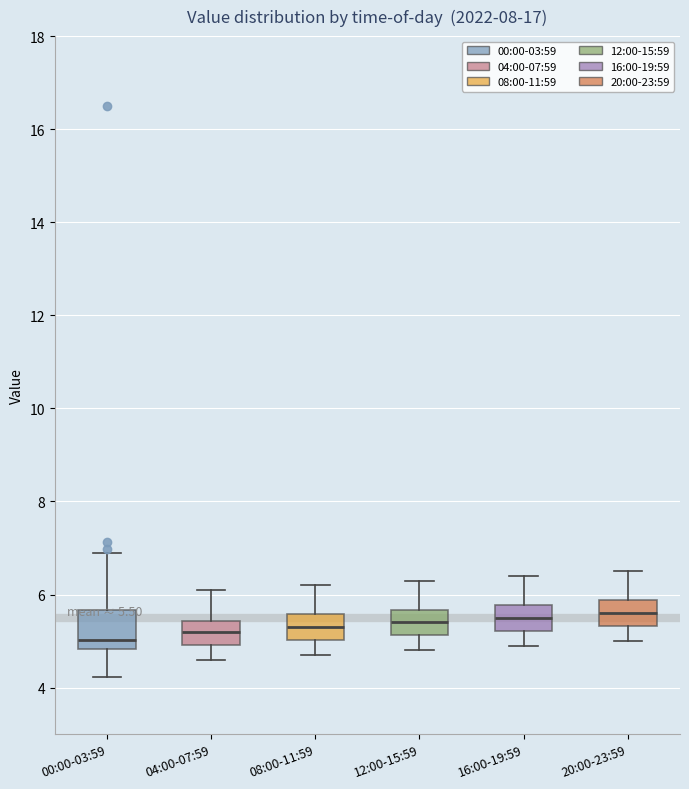

Comparing the boxes themselves (not the whiskers), which one is the tallest?

00:00-03:59